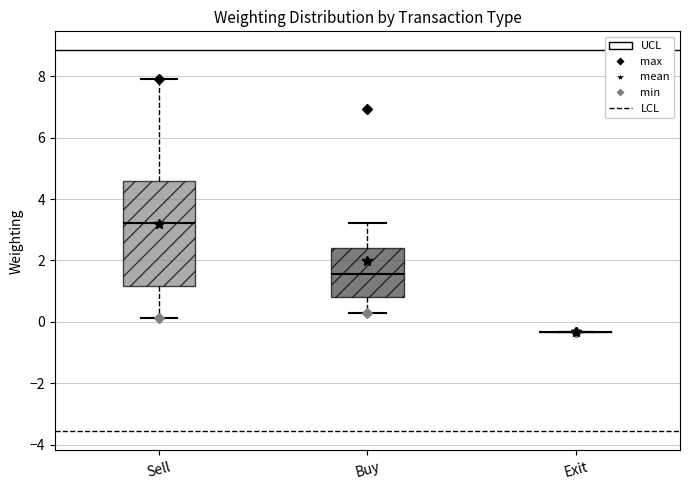

Reading left to right, read every box against the y-axis: the position of its median line, the range the box covers, and the ends of its whiskers. The values are not printed on the chart, so give them approximately, as read against the axis.

Sell: median 3.2, box 1.2 to 4.6, whiskers 0.2 to 8.0
Buy: median 1.6, box 0.8 to 2.4, whiskers 0.2 to 3.2
Exit: box collapsed to a line at -0.4, whiskers -0.4 to -0.4